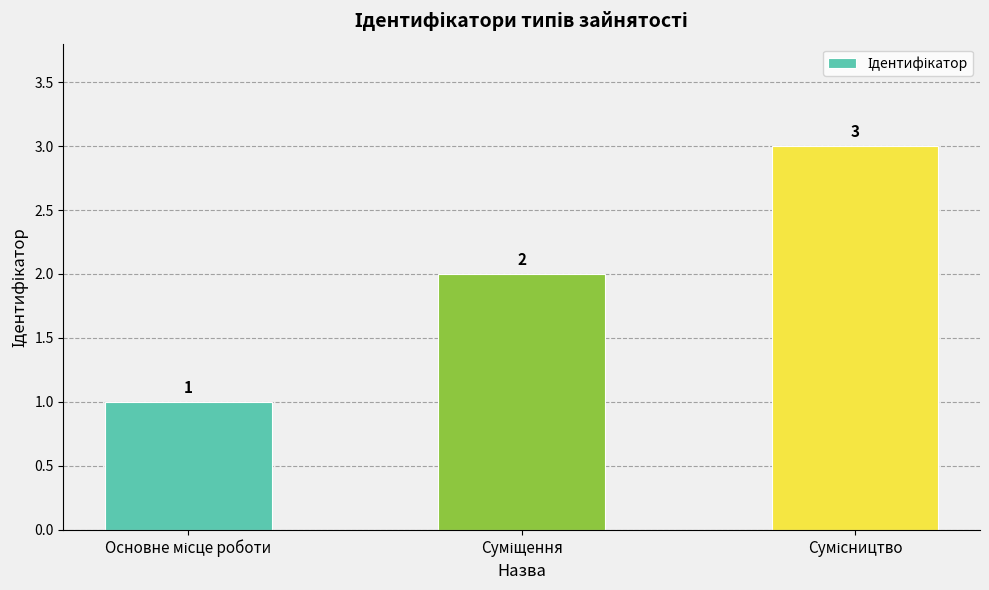

What is the sum of all values?

6